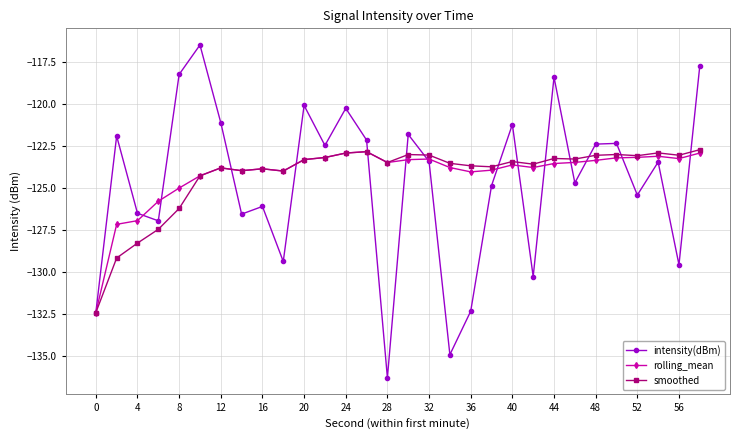

What is the value of the smoothed point at the 18th from the left?

-123.5